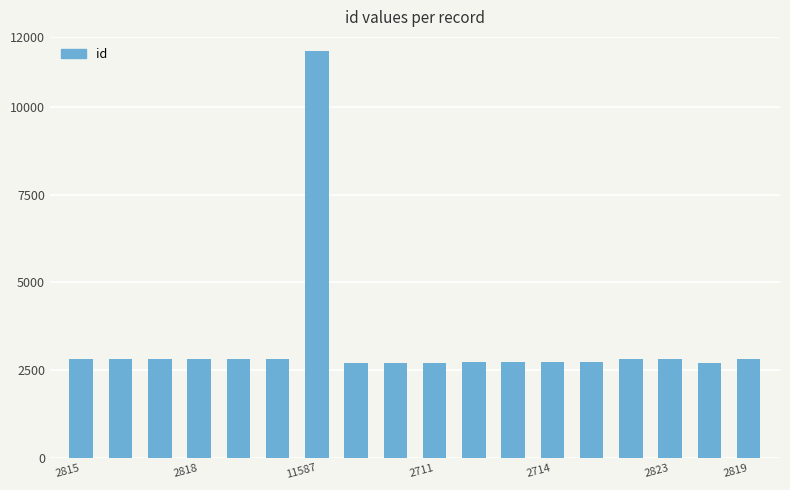

What is the difference between the second highest and minimum values?

116